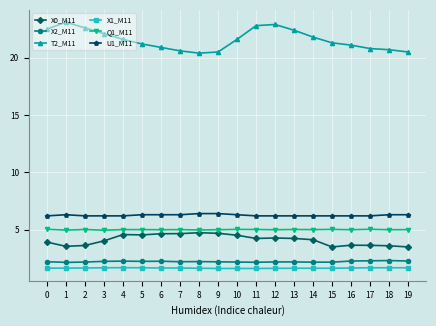

Rank the series at 0 from lowest to highest value.

X1_M11, X2_M11, X0_M11, Q1_M11, U1_M11, T2_M11